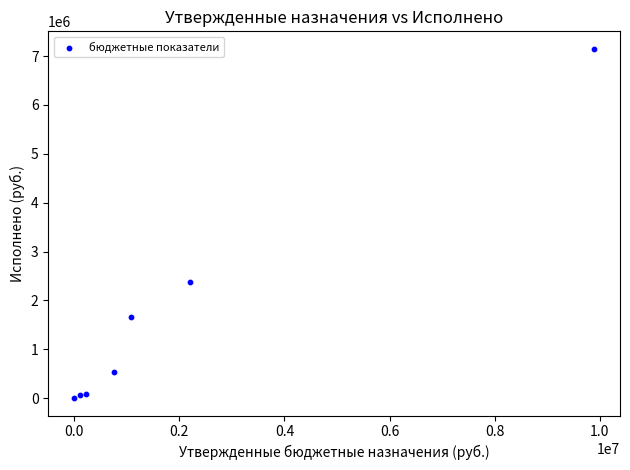

What Y value in the scatter plot is closest to 3574763?

2365517.5